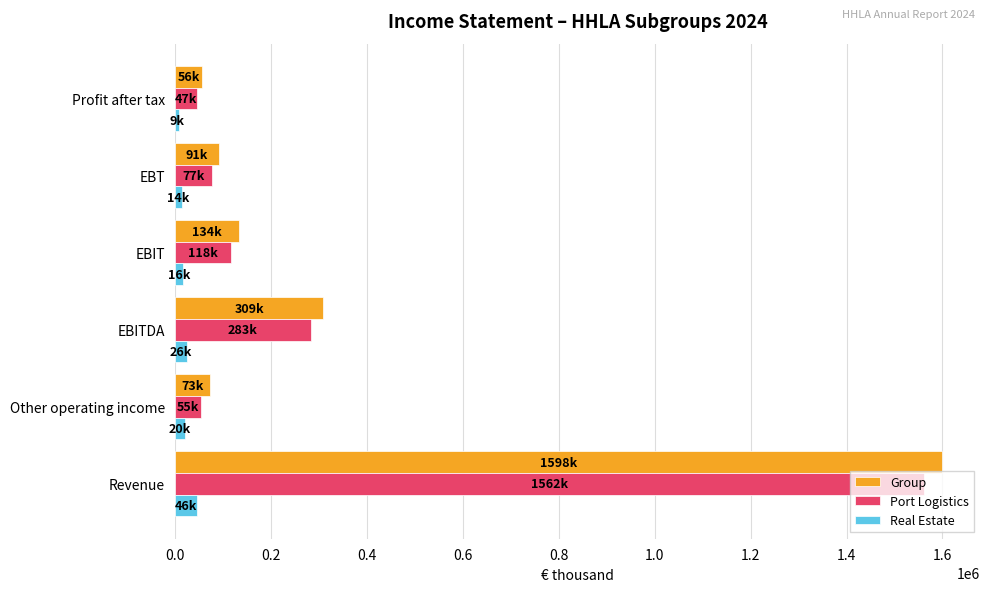

At which label is Port Logistics closest to 804282?

EBITDA